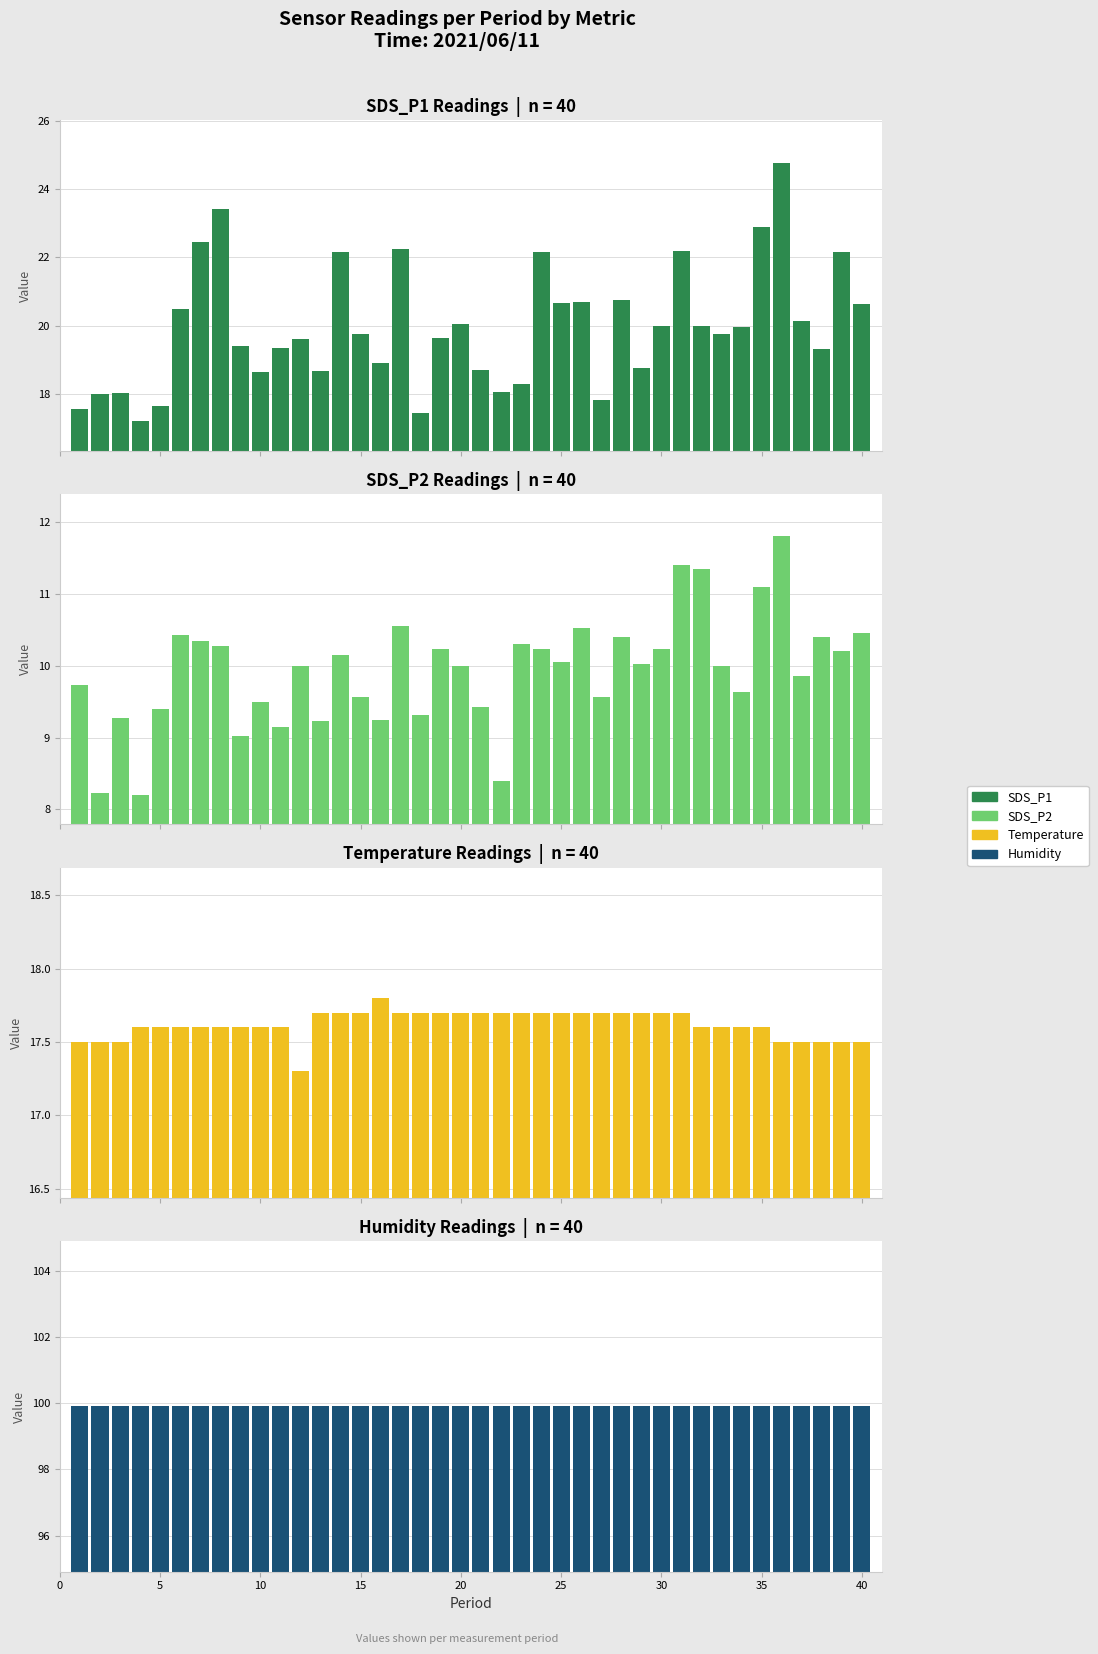

Reading left to right, transcribe all the data shown in this chart.

SDS_P1: 17.6	18.0	18.0	17.2	17.6	20.5	22.4	23.4	19.4	18.6	19.4	19.6	18.7	22.2	19.8	18.9	22.2	17.4	19.6	20.1	18.7	18.1	18.3	22.1	20.7	20.7	17.8	20.8	18.8	20.0	22.2	20.0	19.8	19.9	22.9	24.8	20.1	19.3	22.1	20.6
SDS_P2: 9.7	8.2	9.3	8.2	9.4	10.4	10.3	10.3	9.0	9.5	9.2	10.0	9.2	10.2	9.6	9.2	10.6	9.3	10.2	10.0	9.4	8.4	10.3	10.2	10.1	10.5	9.6	10.4	10.0	10.2	11.4	11.3	10.0	9.6	11.1	11.8	9.8	10.4	10.2	10.4
Temp: 17.5	17.5	17.5	17.6	17.6	17.6	17.6	17.6	17.6	17.6	17.6	17.3	17.7	17.7	17.7	17.8	17.7	17.7	17.7	17.7	17.7	17.7	17.7	17.7	17.7	17.7	17.7	17.7	17.7	17.7	17.7	17.6	17.6	17.6	17.6	17.5	17.5	17.5	17.5	17.5
Humidity: 99.9	99.9	99.9	99.9	99.9	99.9	99.9	99.9	99.9	99.9	99.9	99.9	99.9	99.9	99.9	99.9	99.9	99.9	99.9	99.9	99.9	99.9	99.9	99.9	99.9	99.9	99.9	99.9	99.9	99.9	99.9	99.9	99.9	99.9	99.9	99.9	99.9	99.9	99.9	99.9